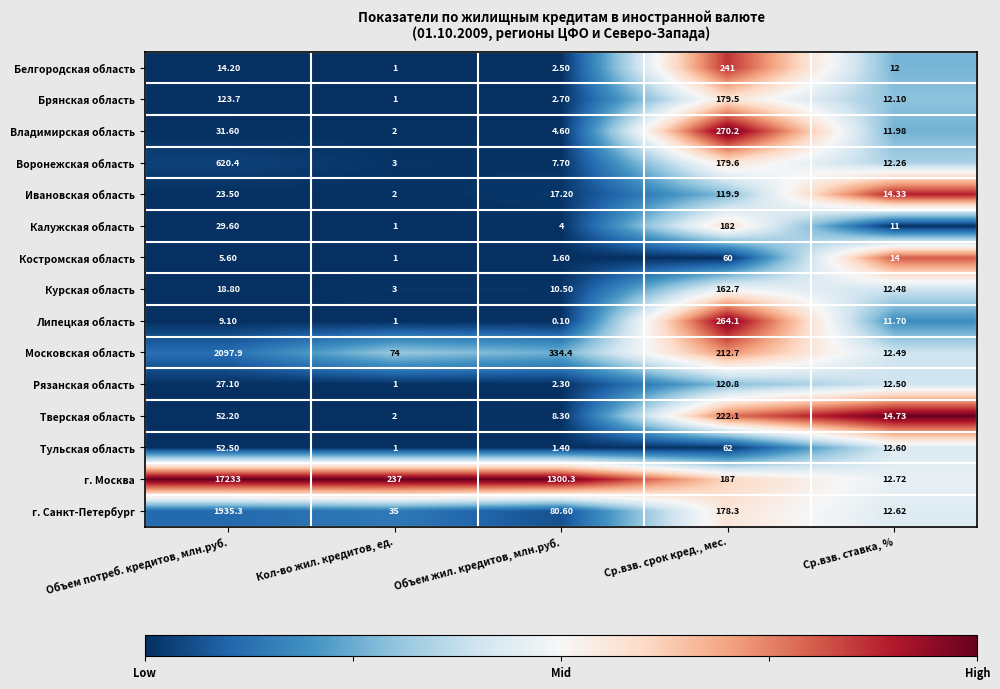

How many categories are shown in the chart?

5